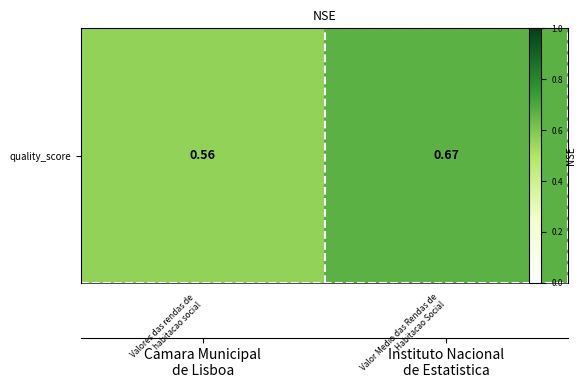

Reading right to left, list all the values displayed in this chart.

Valor Medio das Rendas de
Habitacao Social=0.7	Valores das rendas de
habitacao social=0.6